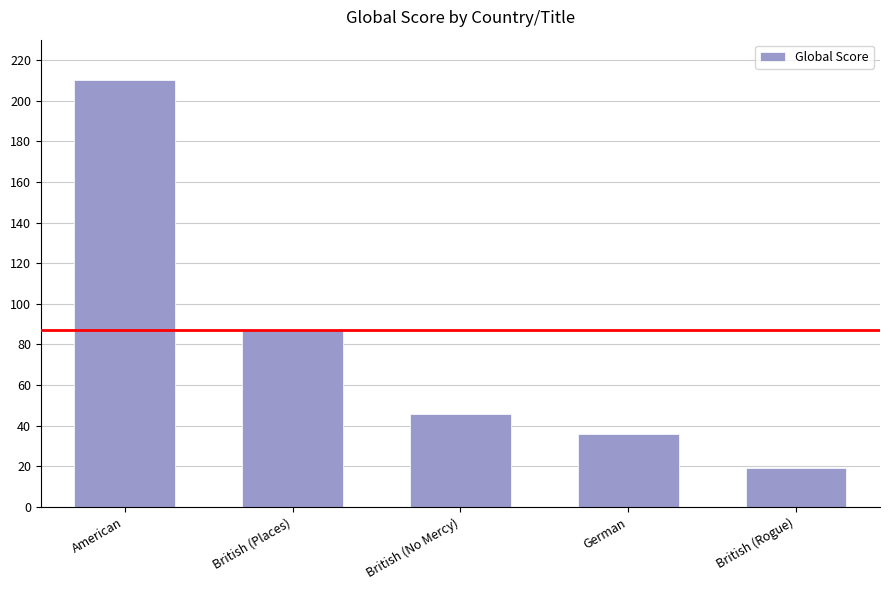

Reading left to right, list all the values displayed in this chart.

210	87	46	36	19